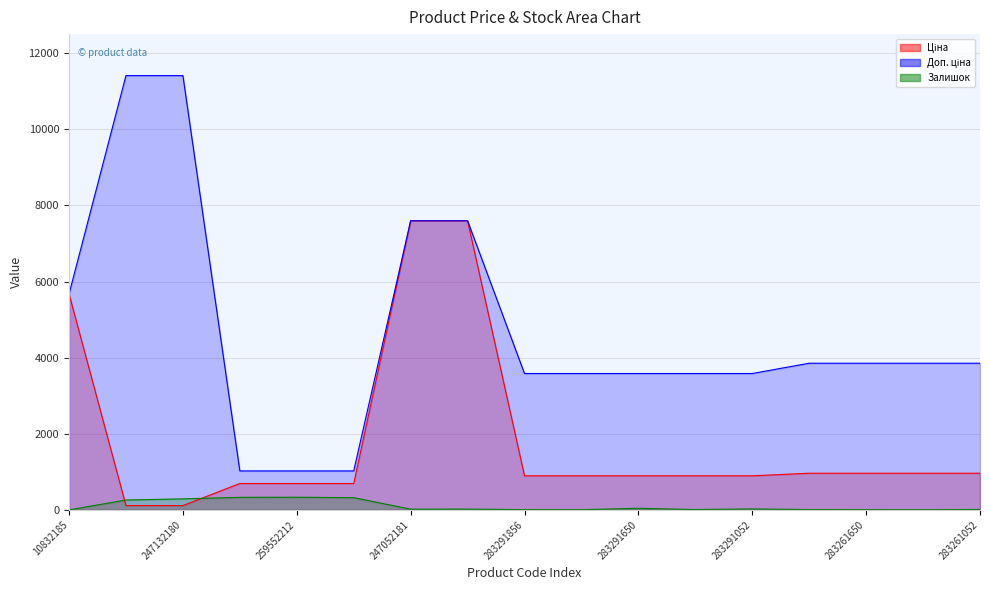

How many data points in Доп. ціна line are less than 3854?

8